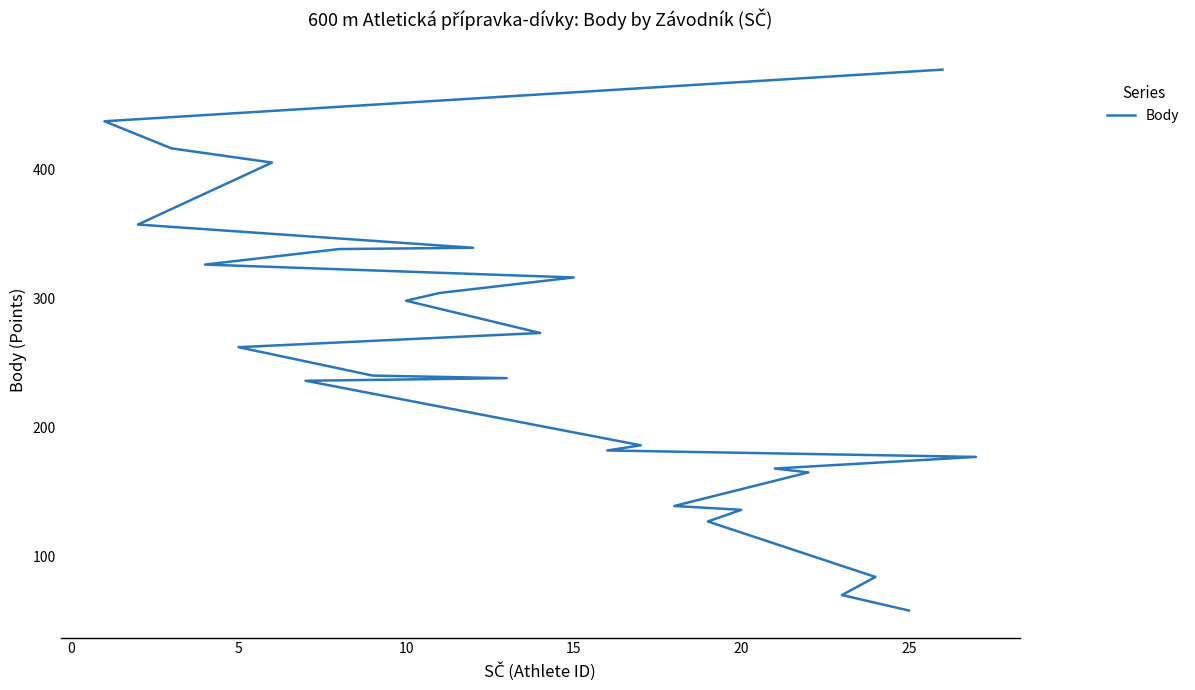

Does the chart display data point markers on the line(s)?

No